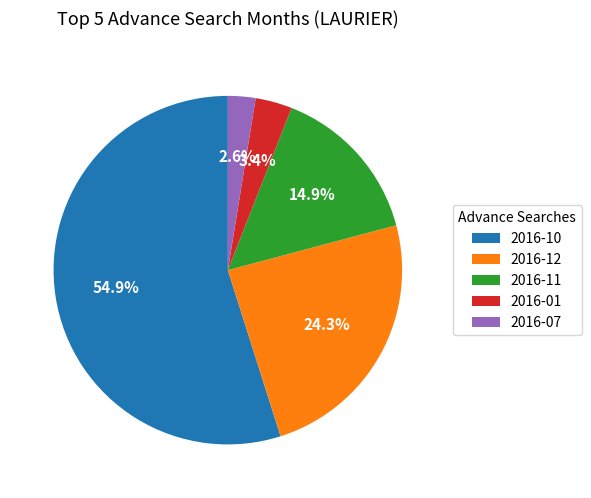

What is the largest slice in the pie chart?

2016-10